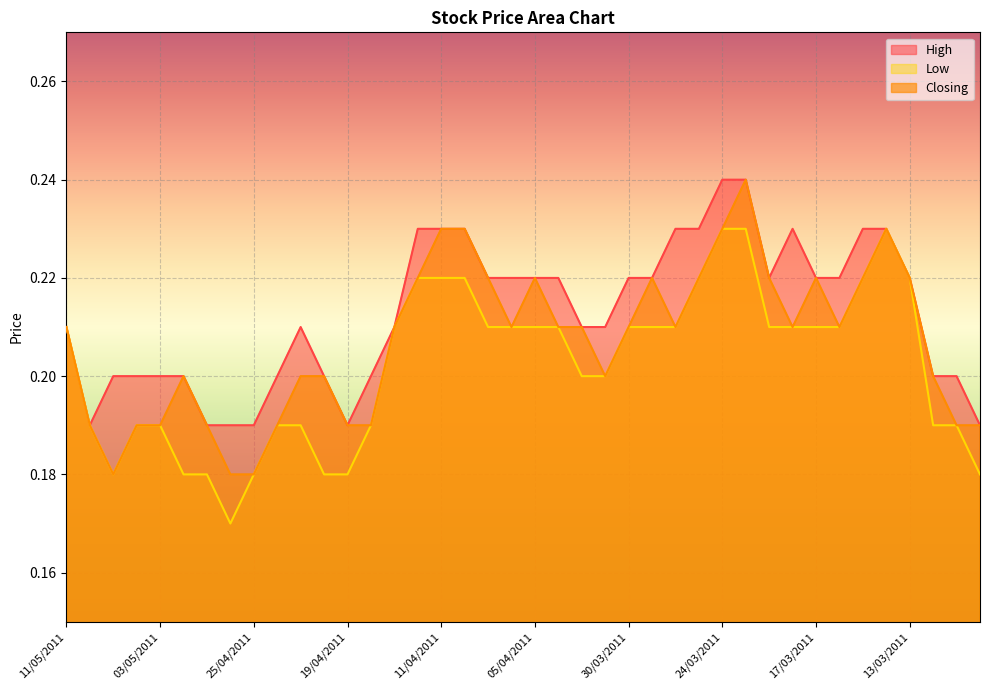

What is the sum of all Low values?

8.1